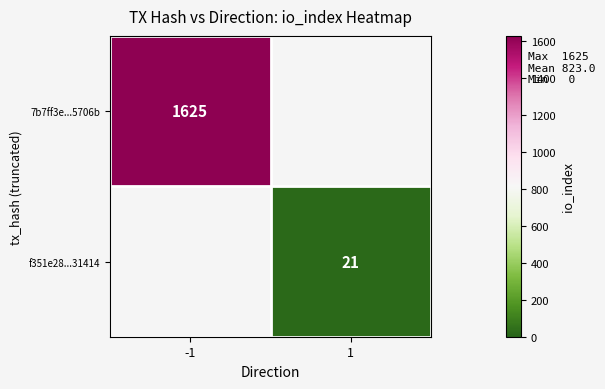

The f351e28...31414 series shows 21 at 1. True or false?

True